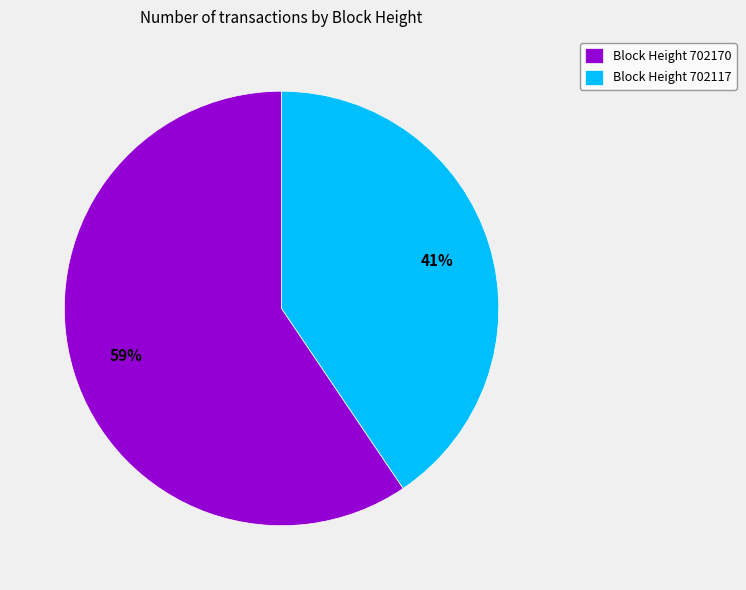

Which slice is the smallest?

Block Height 702117